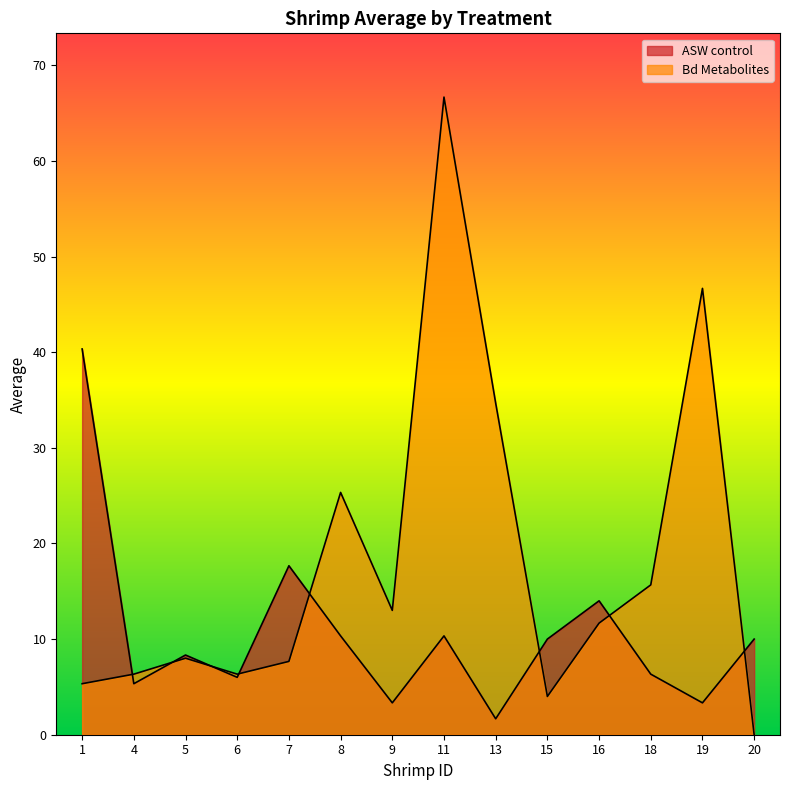

Reading right to left, list all the values displayed in this chart.

ASW control: 20=10.0	19=3.3	18=6.3	16=14.0	15=10.0	13=1.7	11=10.3	9=3.3	8=10.3	7=17.7	6=6.0	5=8.3	4=5.3	1=40.3
Bd Metabolites: 20=0.0	19=46.7	18=15.7	16=11.7	15=4.0	13=34.7	11=66.7	9=13.0	8=25.3	7=7.7	6=6.3	5=8.0	4=6.3	1=5.3